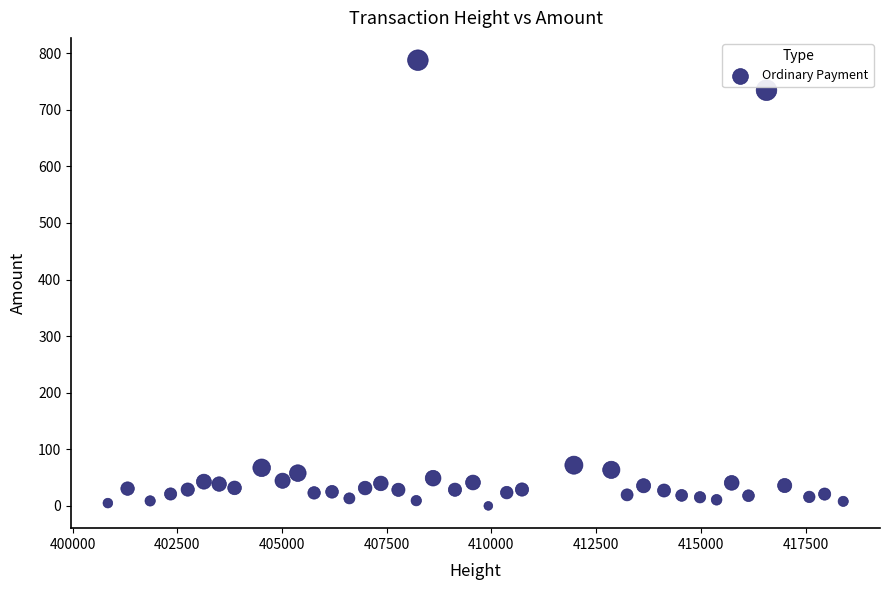

What is the range of Y values (max minus min)?

787.8